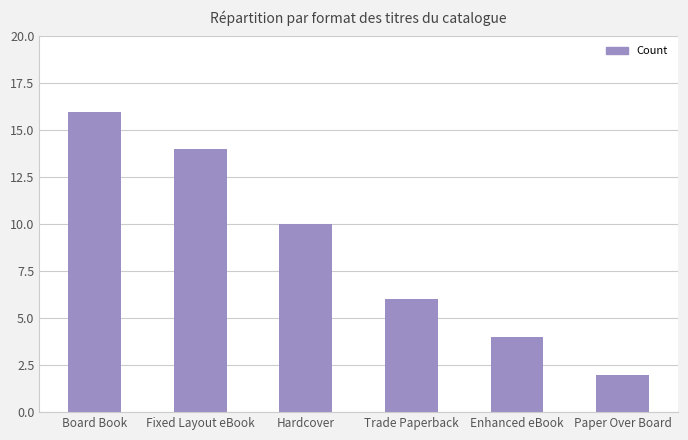

What value does the data have at Fixed Layout eBook, to the nearest 5?

15